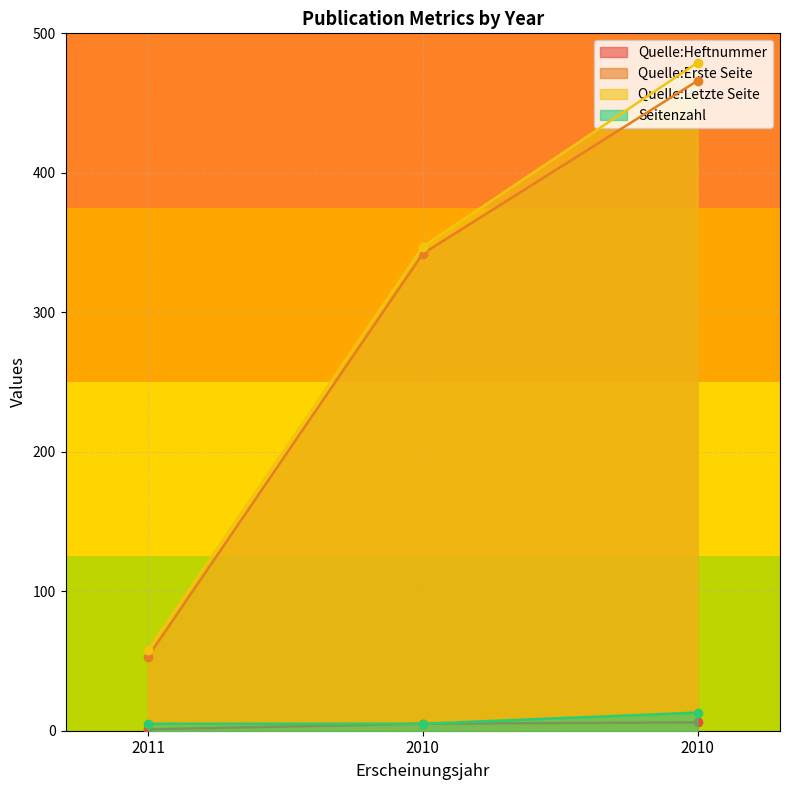

What is the value of the Seitenzahl point at the 1st from the left?

5